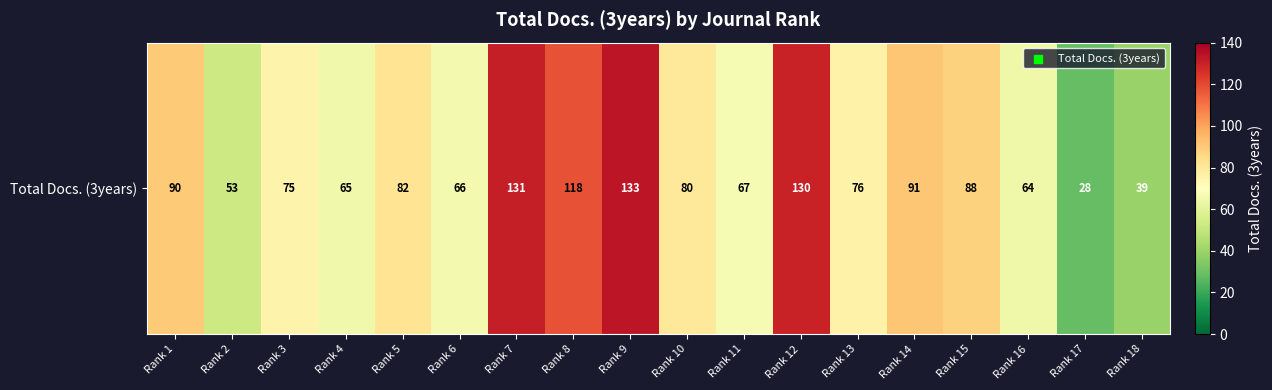

How many data points are less than 80?

9